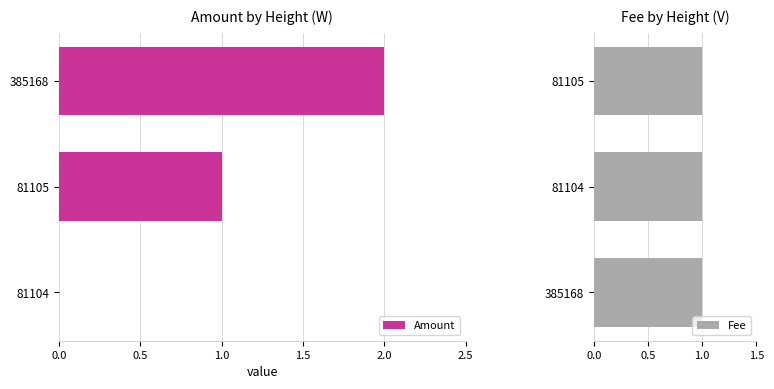

At how many categories does at least one series exceed 1?

1